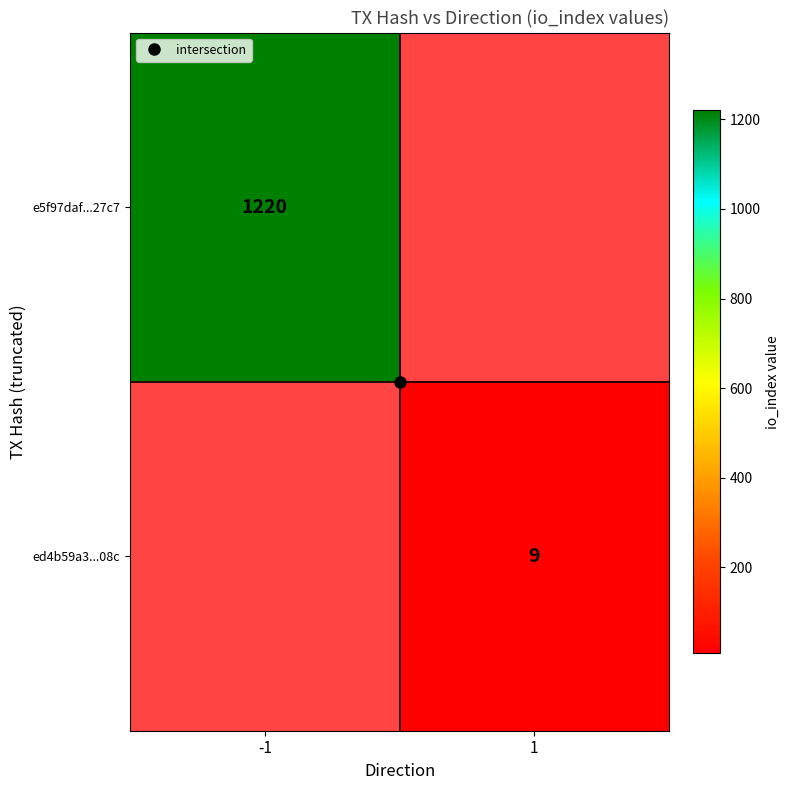

Which series has the largest total across all categories?

e5f97daf...27c7